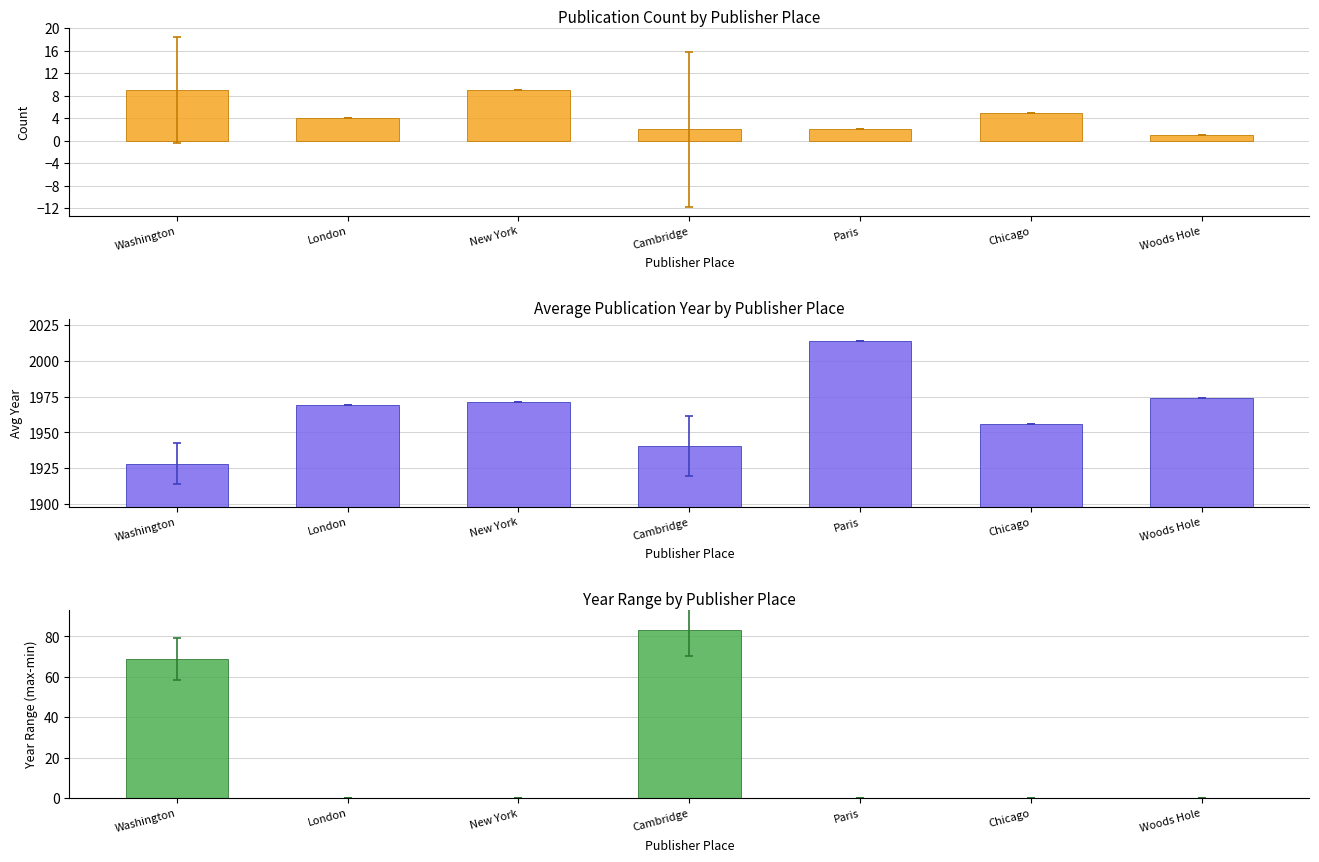

Reading left to right, what are all the values shown in this chart?

Count: 9.0	4.0	9.0	2.0	2.0	5.0	1.0
Avg Year: 1928.1	1969.0	1971.0	1940.5	2014.0	1956.0	1974.0
Year Range (max-min): 69.0	0.0	0.0	83.0	0.0	0.0	0.0